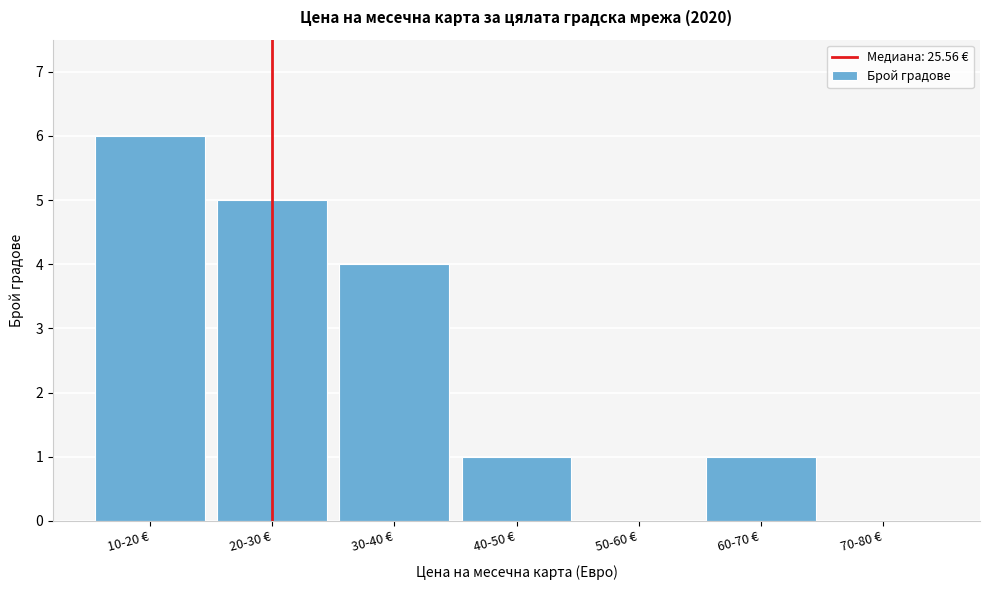

Reading left to right, what are all the values shown in this chart?

10-20 €=6	20-30 €=5	30-40 €=4	40-50 €=1	50-60 €=0	60-70 €=1	70-80 €=0